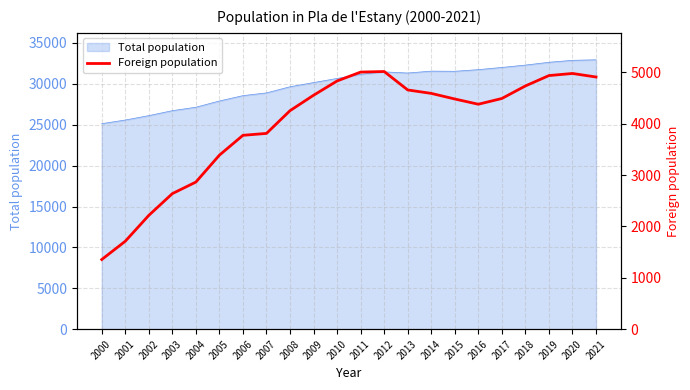

At which label is the value closest to 3186?

2005